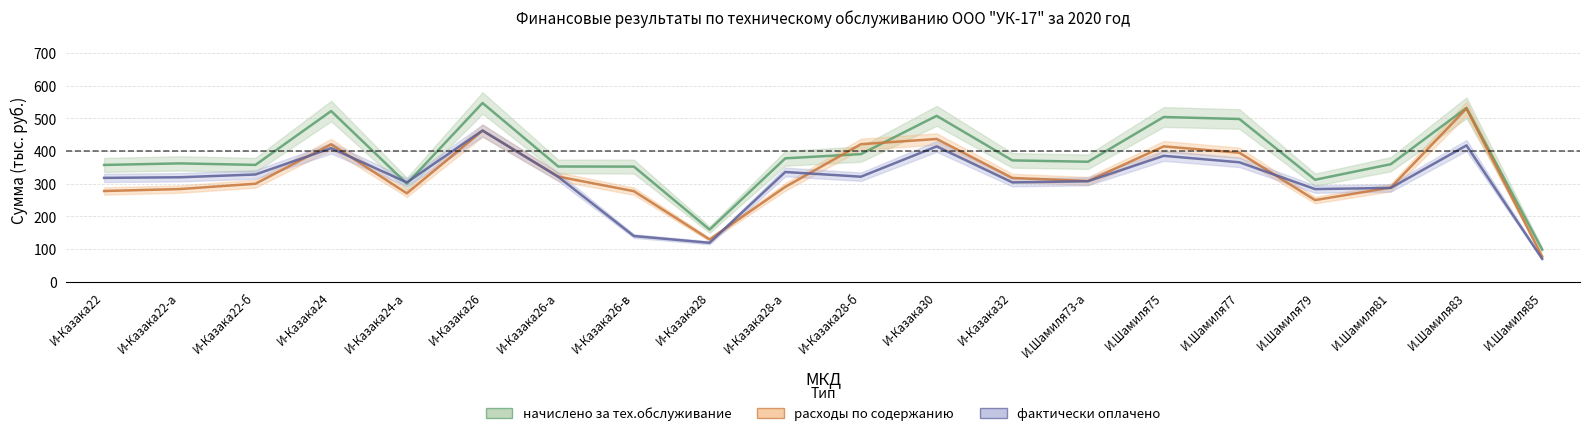

True or false: фактически оплачено has more than 0 points higher than both neighbors.

True